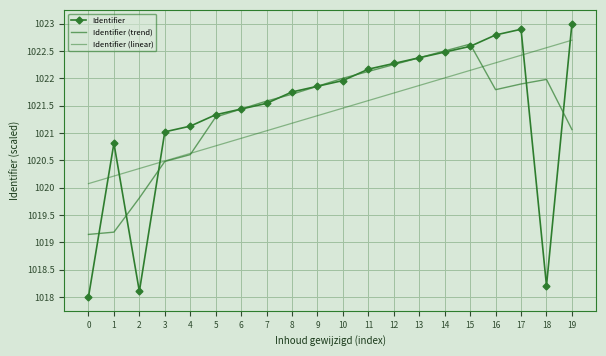

True or false: Identifier has more than 1 interior local peaks.

True